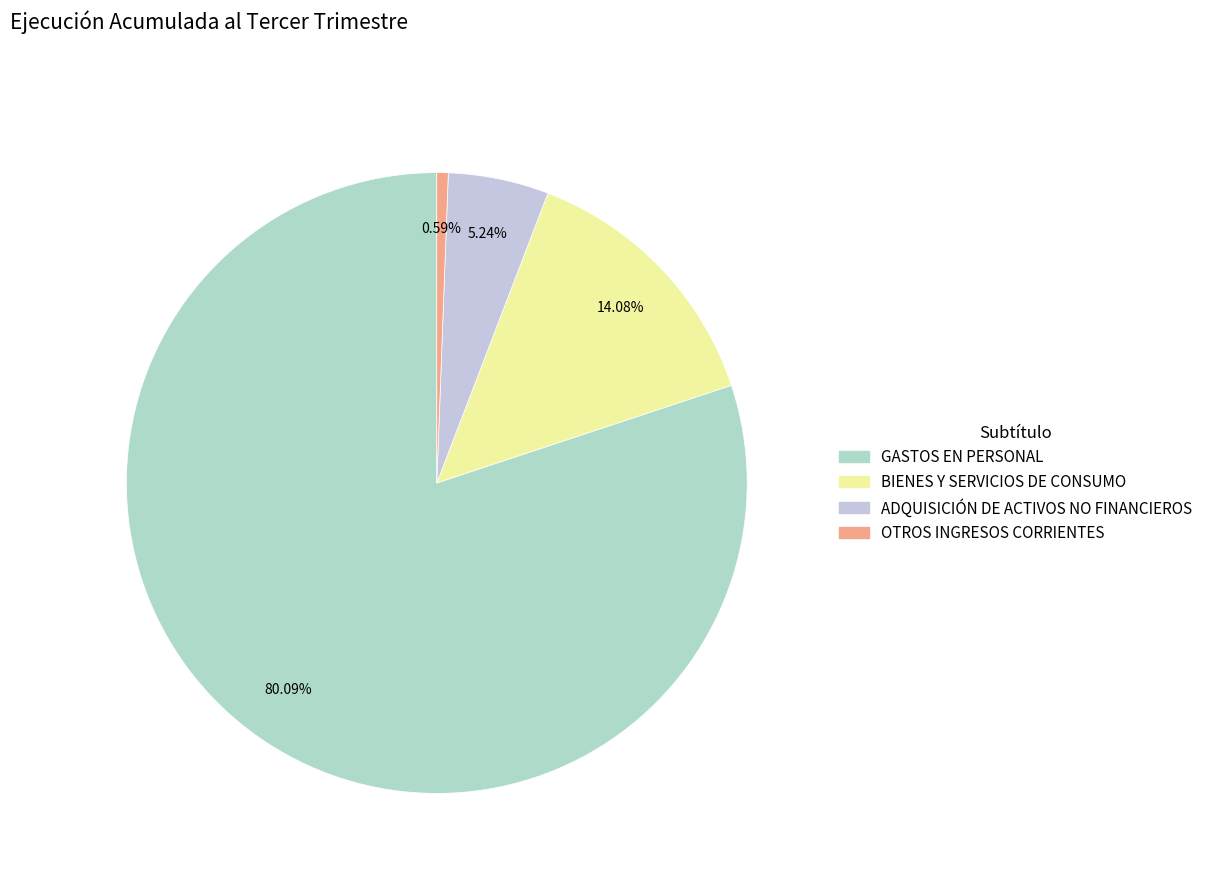

Is the sum of ADQUISICIÓN DE ACTIVOS NO FINANCIEROS and GASTOS EN PERSONAL greater than half?

Yes